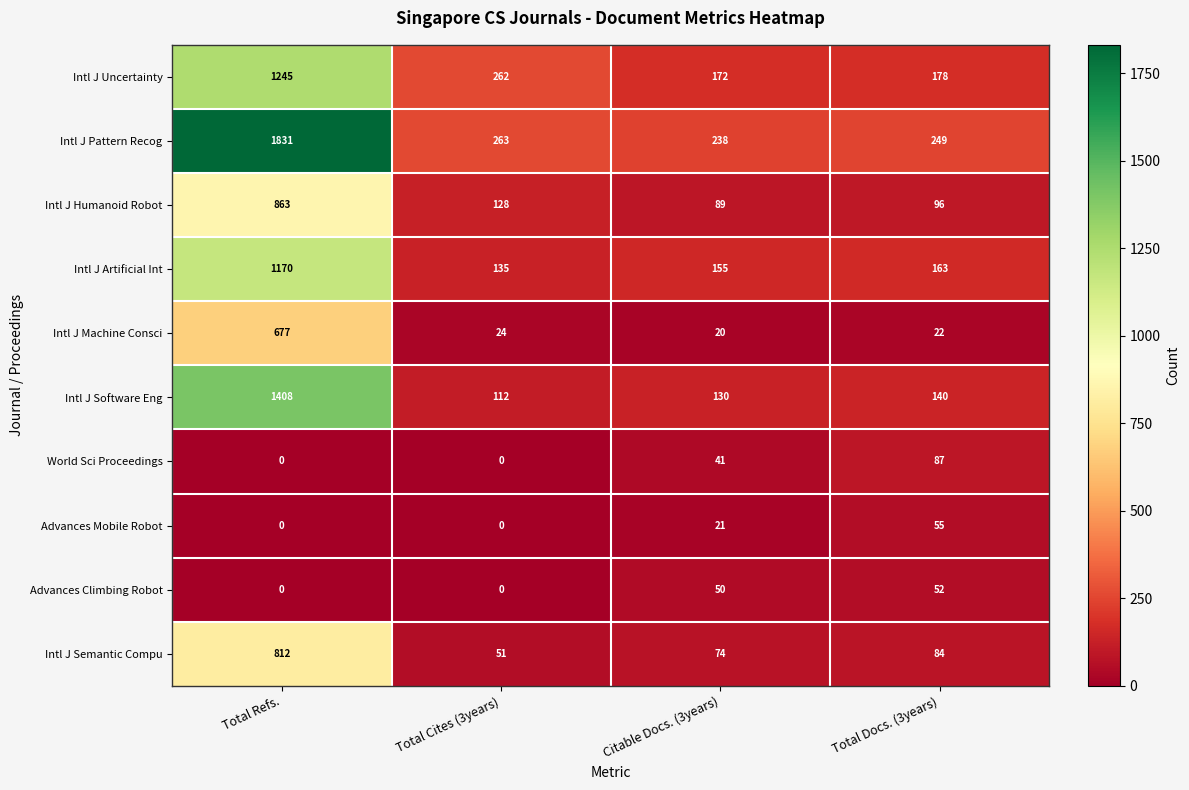

Which category has the highest value across all series?

Total Refs.